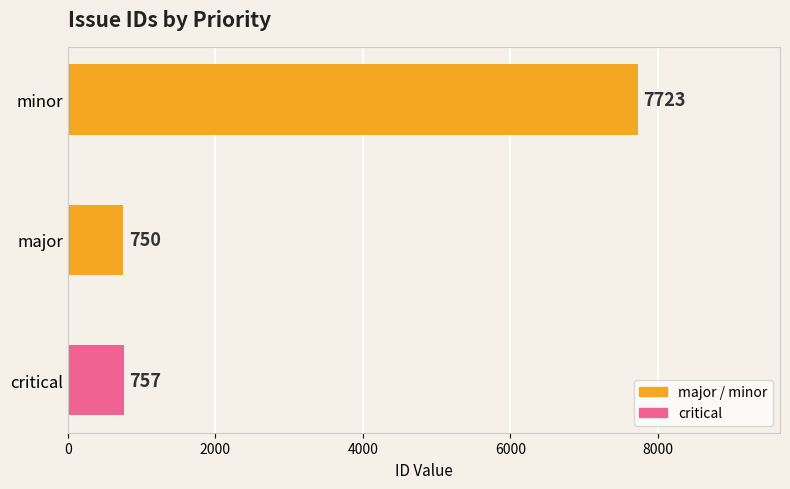

Reading bottom to top, extract all data points from this chart.

757	750	7723